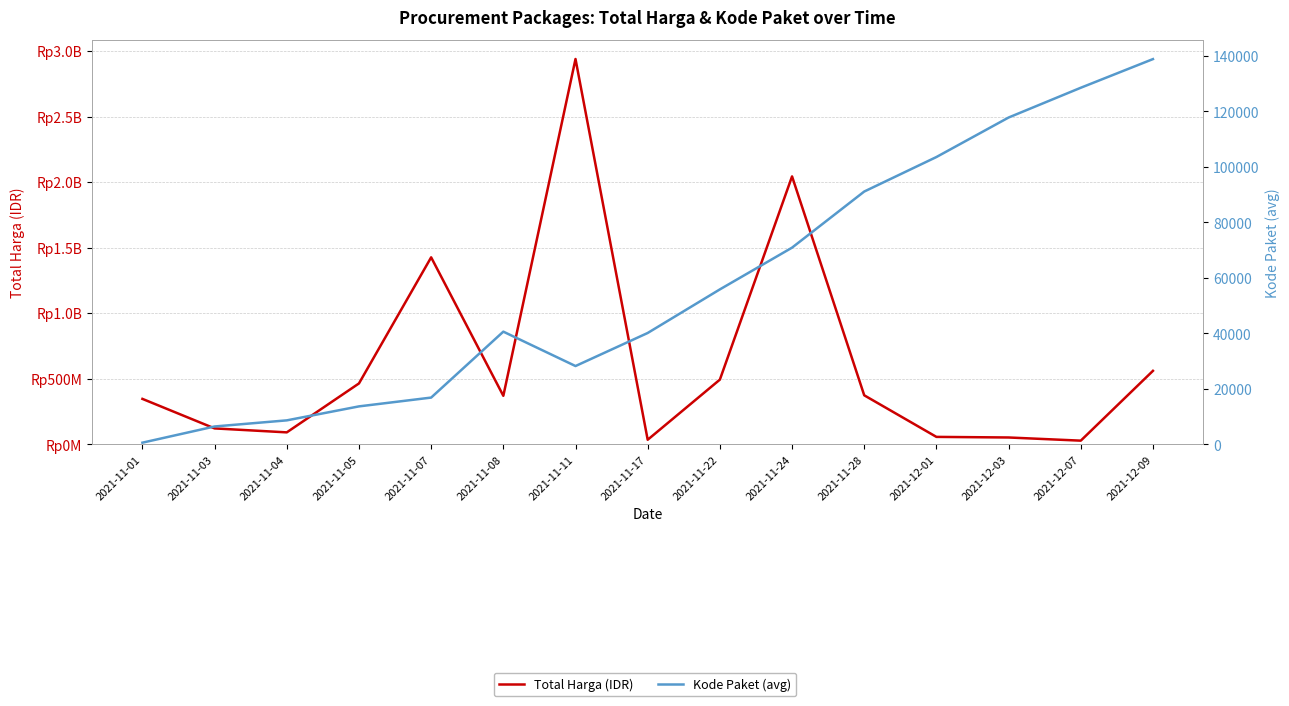

What position from the right is 2021-11-08?

10